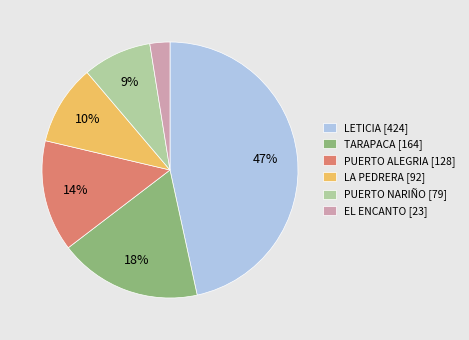

How many slices are in this pie chart?

6